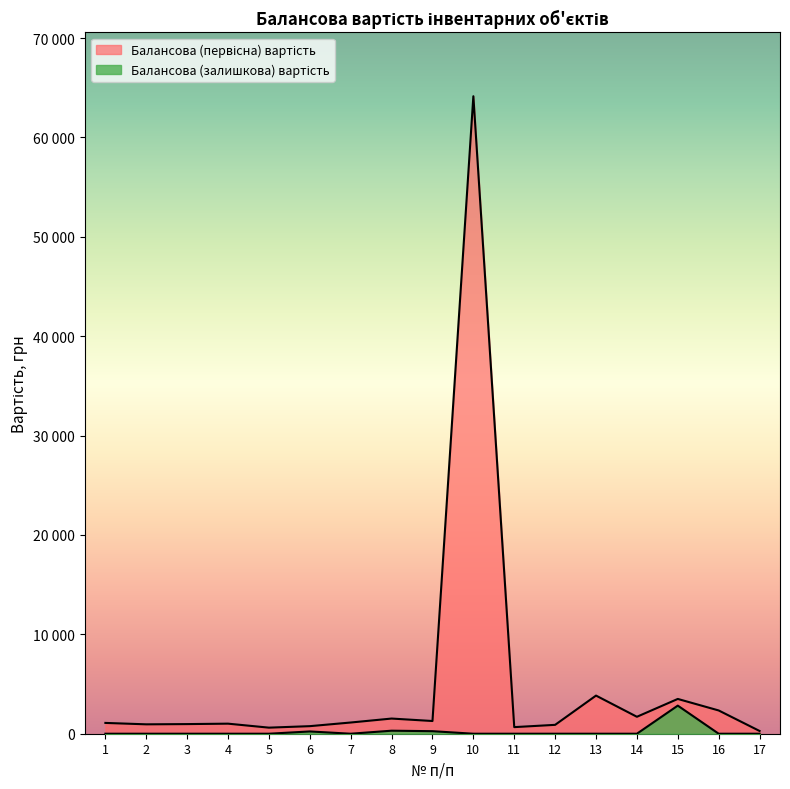

Between 9 and 12, which series saw the biggest shift?

Балансова (первісна) вартість